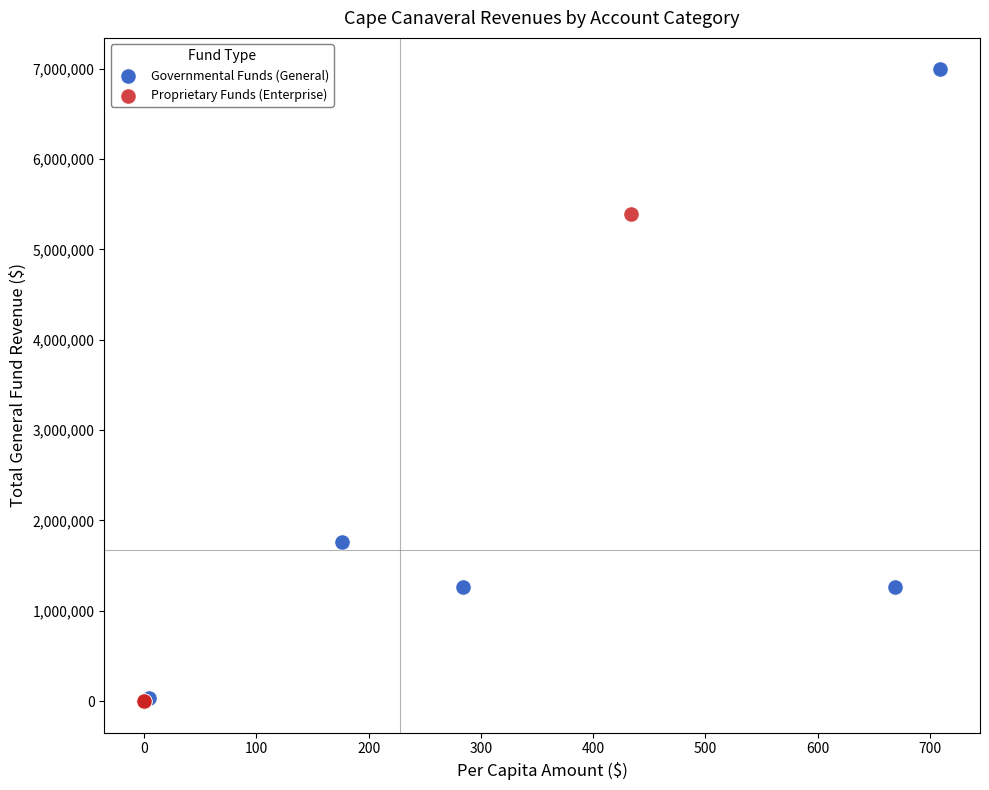

What are all the series names shown in the legend?

Governmental Funds (General), Proprietary Funds (Enterprise)